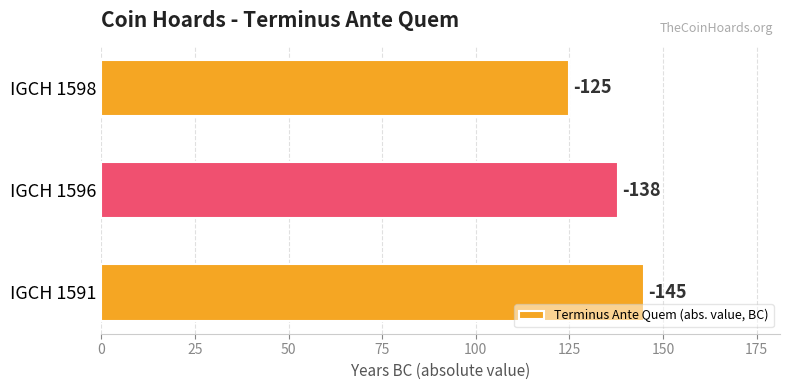

What is the difference between the maximum and minimum values?

20